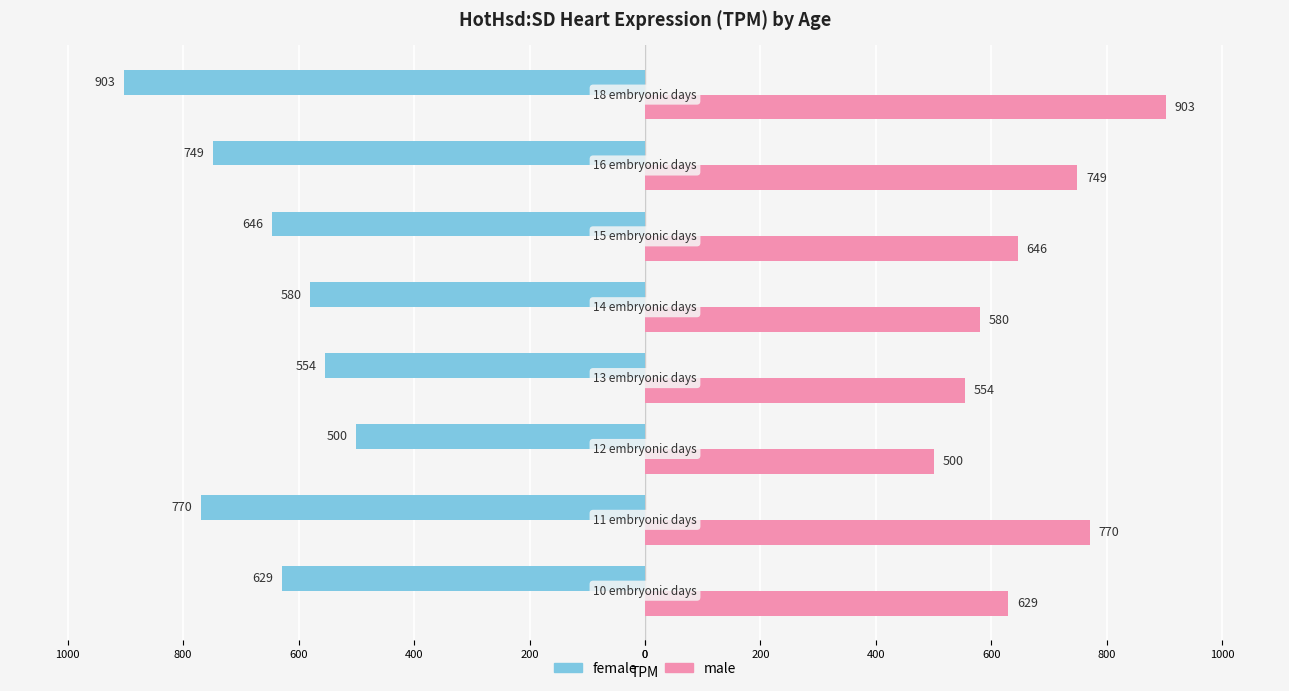

What is the sum of all female values?

-5331